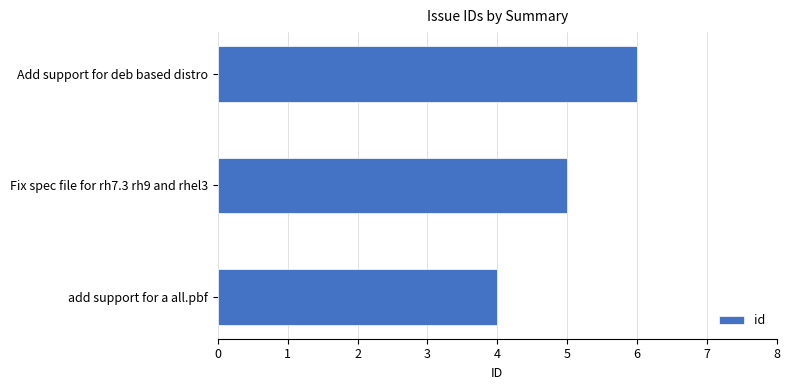

What is the change in value from Fix spec file for rh7.3 rh9 and rhel3 to Add support for deb based distro?

+1